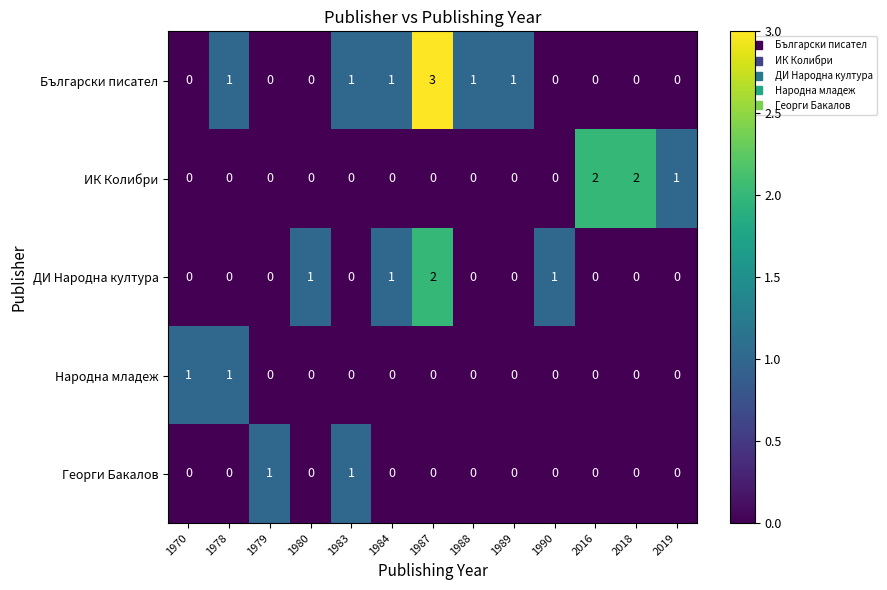

What is the sum of all ДИ Народна култура values?

5